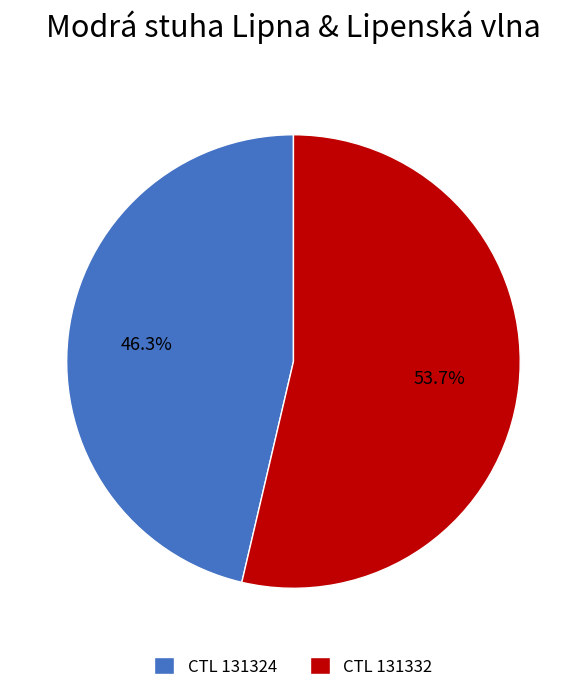

Is there a majority slice in this chart?

Yes